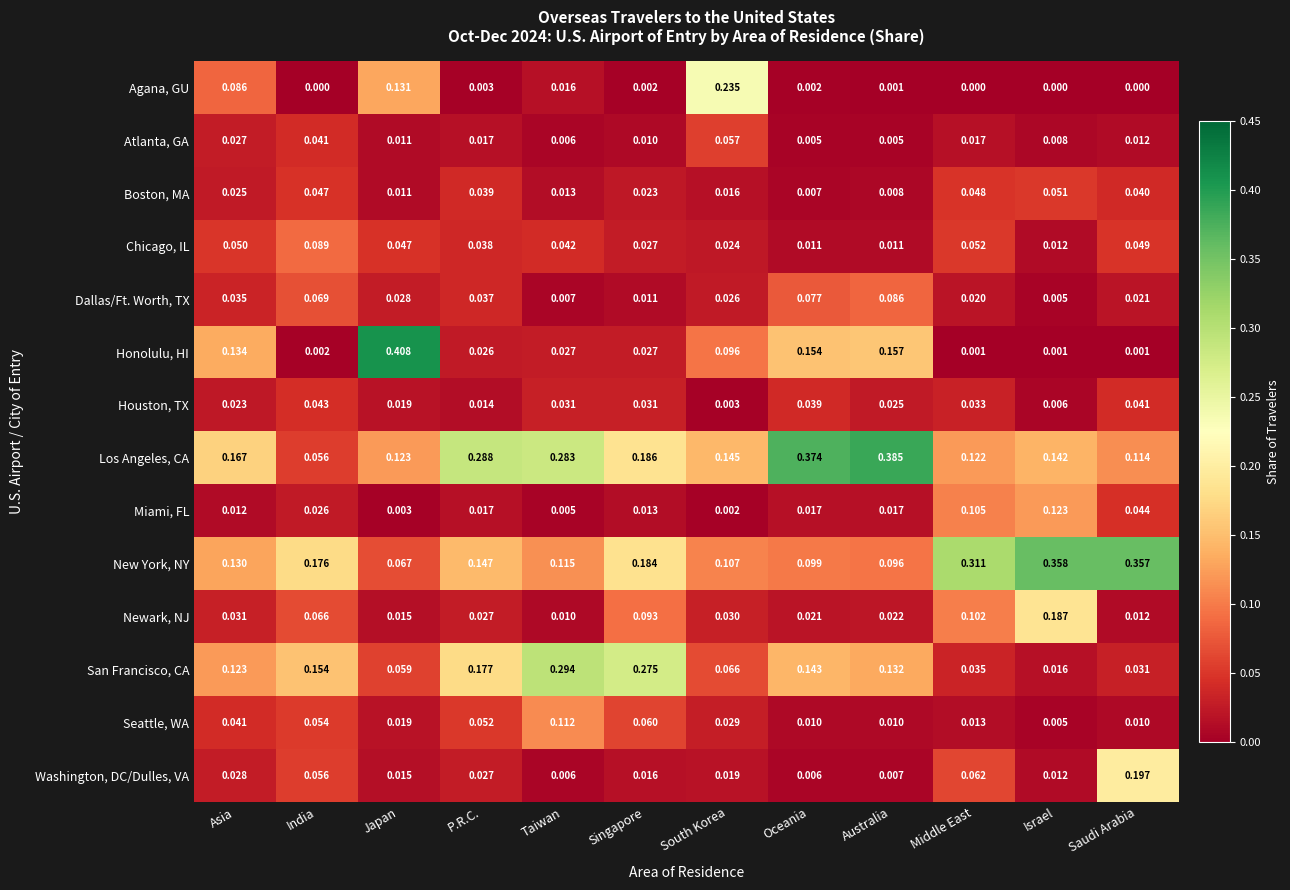

Which series has the largest total across all categories?

Los Angeles, CA